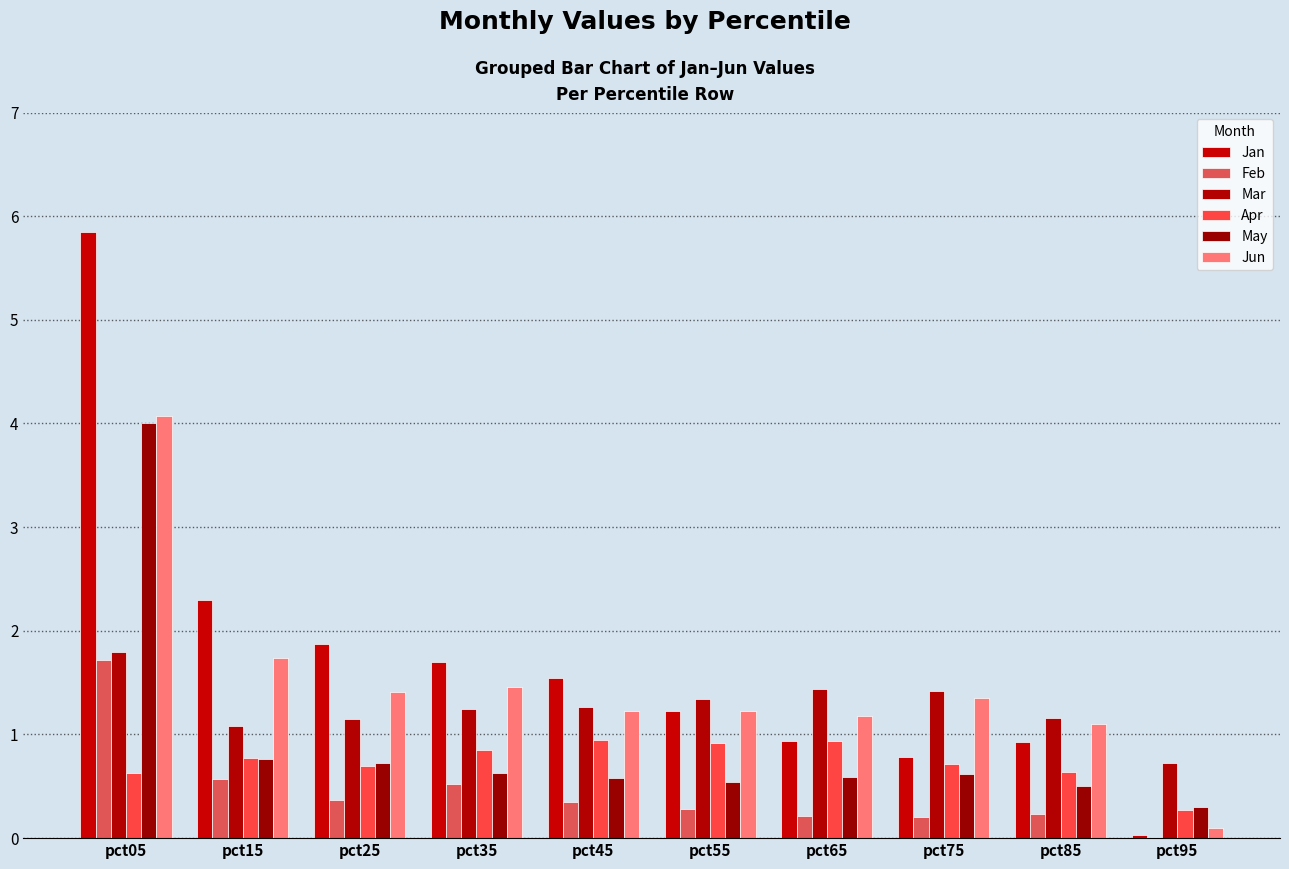

Reading left to right, transcribe all the data shown in this chart.

Jan: pct05=5.8	pct15=2.3	pct25=1.9	pct35=1.7	pct45=1.5	pct55=1.2	pct65=0.9	pct75=0.8	pct85=0.9	pct95=0.0
Feb: pct05=1.7	pct15=0.6	pct25=0.4	pct35=0.5	pct45=0.4	pct55=0.3	pct65=0.2	pct75=0.2	pct85=0.2	pct95=0.0
Mar: pct05=1.8	pct15=1.1	pct25=1.1	pct35=1.2	pct45=1.3	pct55=1.3	pct65=1.4	pct75=1.4	pct85=1.2	pct95=0.7
Apr: pct05=0.6	pct15=0.8	pct25=0.7	pct35=0.9	pct45=0.9	pct55=0.9	pct65=0.9	pct75=0.7	pct85=0.6	pct95=0.3
May: pct05=4.0	pct15=0.8	pct25=0.7	pct35=0.6	pct45=0.6	pct55=0.5	pct65=0.6	pct75=0.6	pct85=0.5	pct95=0.3
Jun: pct05=4.1	pct15=1.7	pct25=1.4	pct35=1.5	pct45=1.2	pct55=1.2	pct65=1.2	pct75=1.4	pct85=1.1	pct95=0.1